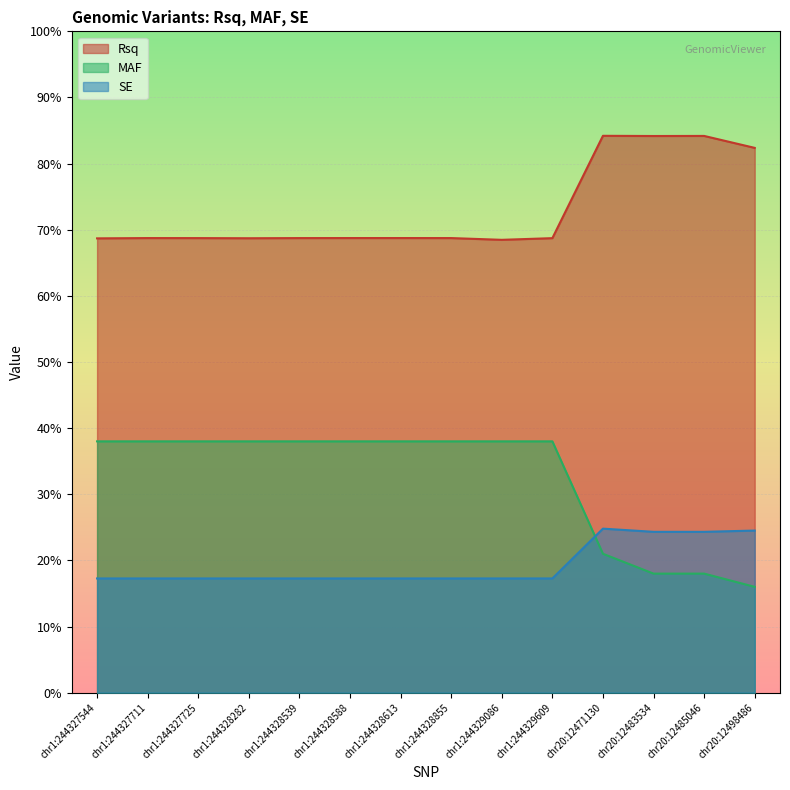

Reading right to left, extract all data points from this chart.

Rsq: 0.8	0.8	0.8	0.8	0.7	0.7	0.7	0.7	0.7	0.7	0.7	0.7	0.7	0.7
MAF: 0.2	0.2	0.2	0.2	0.4	0.4	0.4	0.4	0.4	0.4	0.4	0.4	0.4	0.4
SE: 0.2	0.2	0.2	0.2	0.2	0.2	0.2	0.2	0.2	0.2	0.2	0.2	0.2	0.2